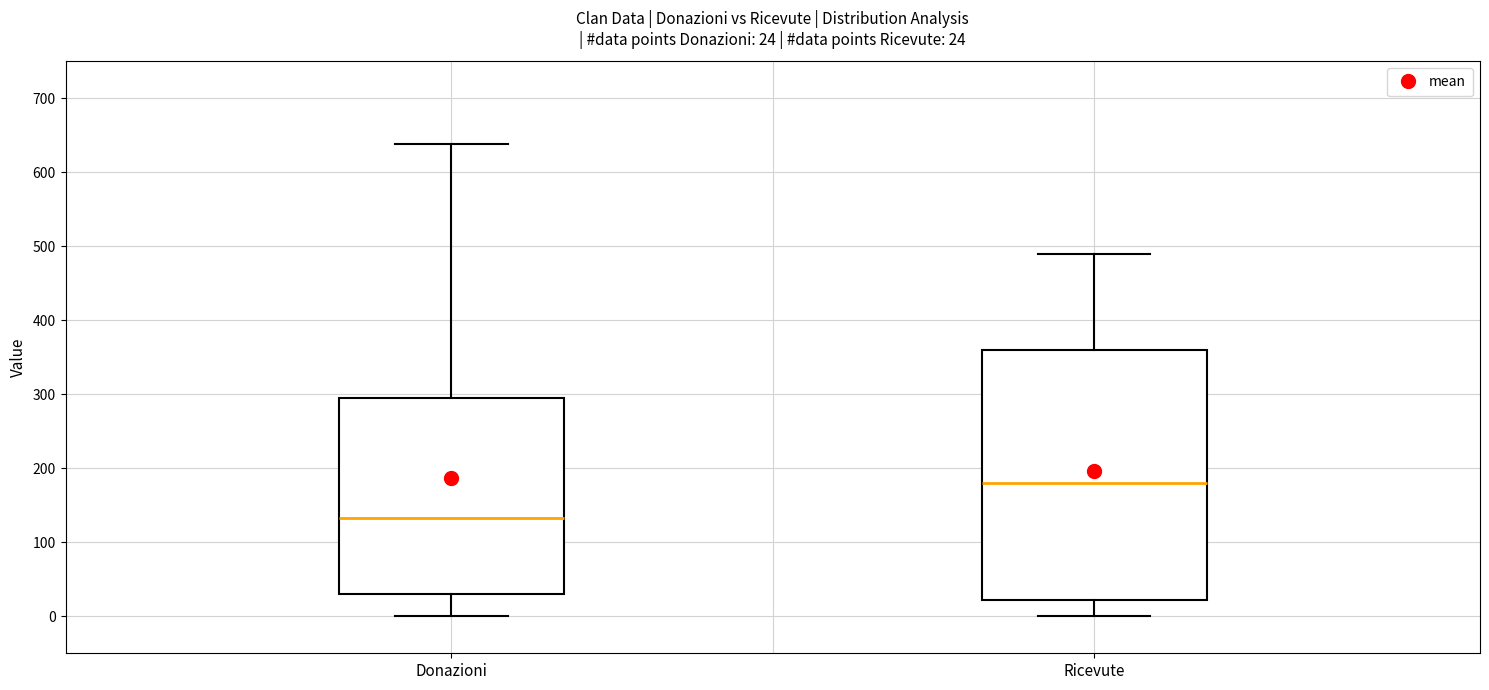

Comparing the boxes themselves (not the whiskers), which one is the tallest?

Ricevute